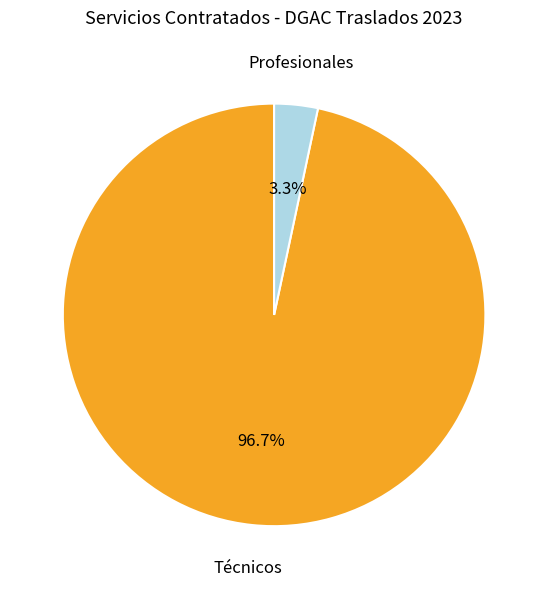

Does any single category account for the majority?

Yes